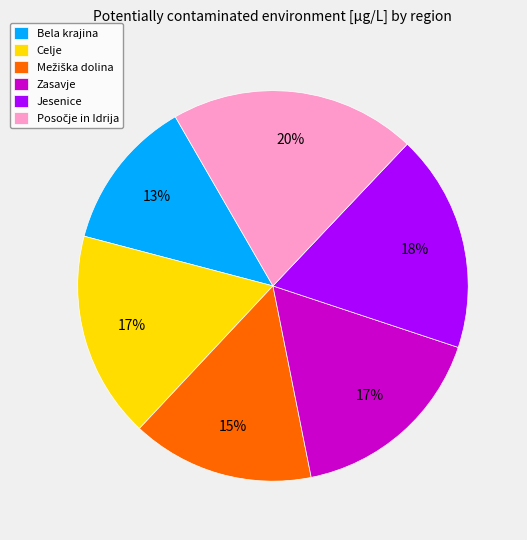

Is there a majority slice in this chart?

No